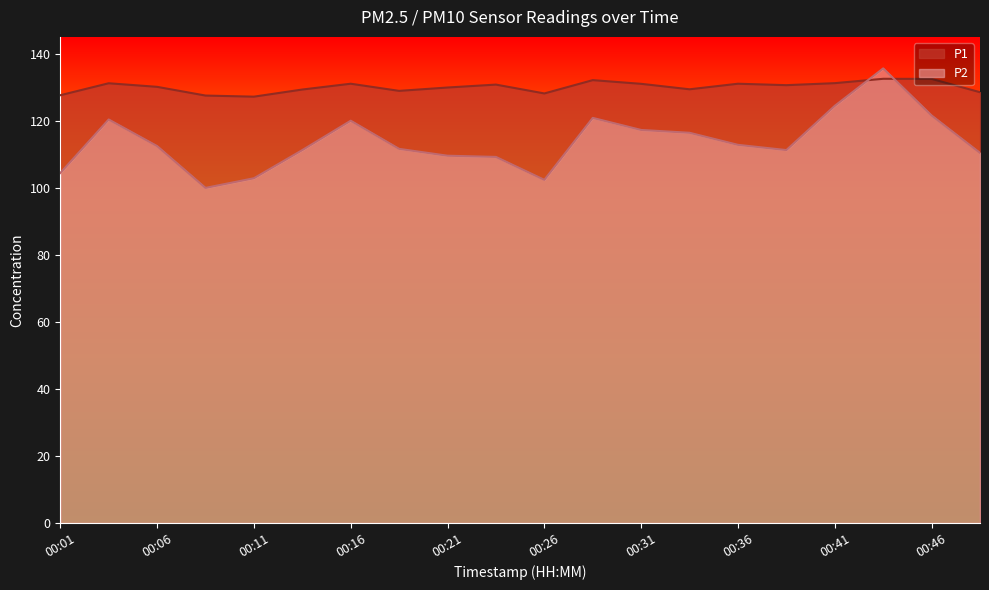

True or false: P1 has a value of 68.6 at 00:01.

False